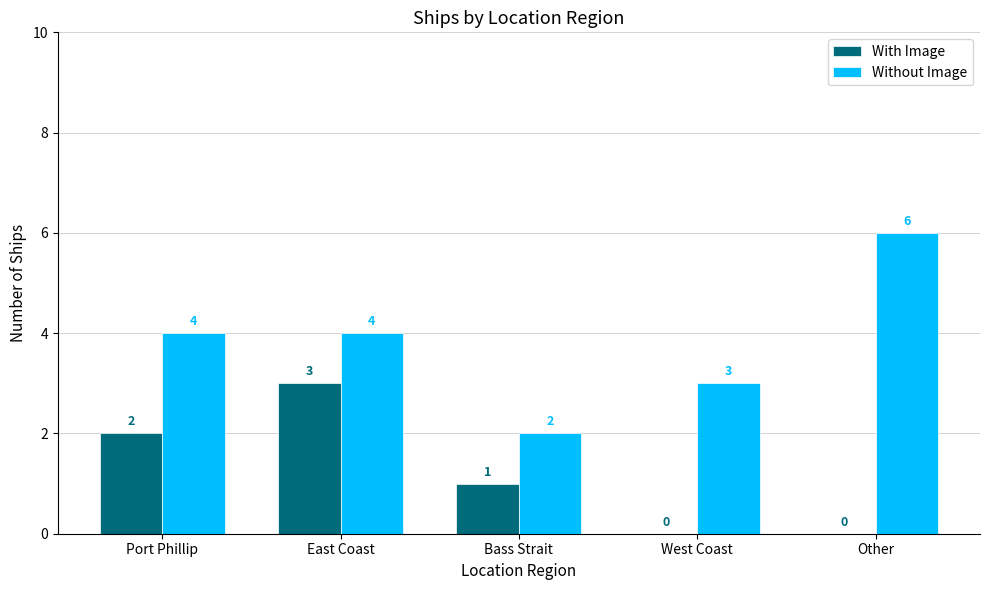

What is the difference between the Without Image values at Bass Strait and West Coast?

1